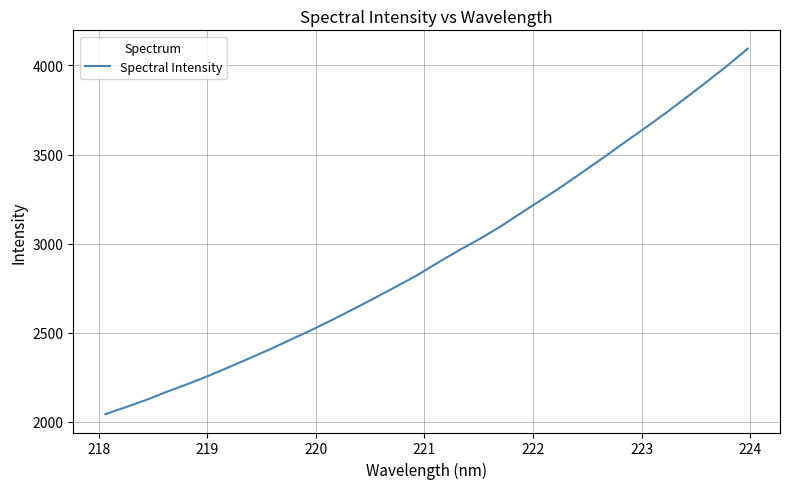

What is the greatest value displayed?

4094.1